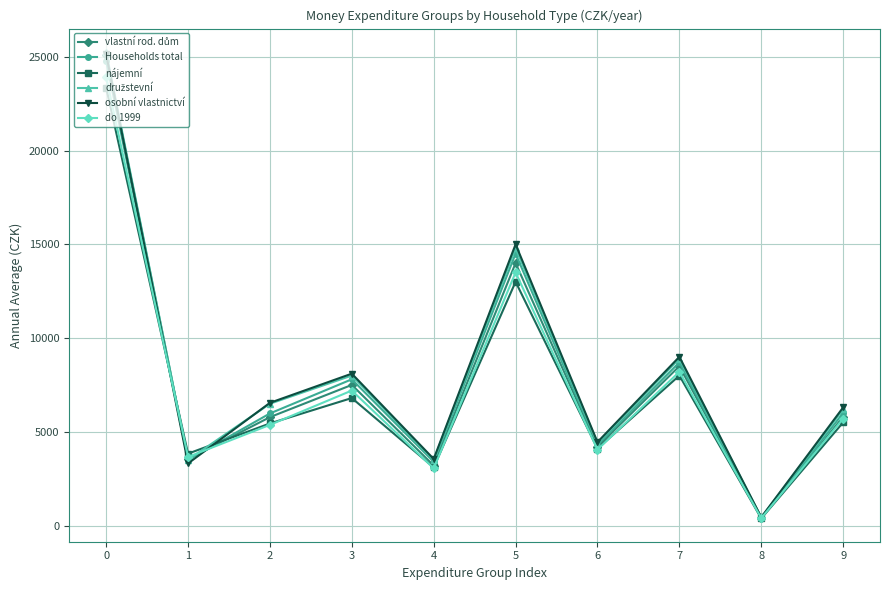

At which category does osobní vlastnictví reach its first local peak?

3